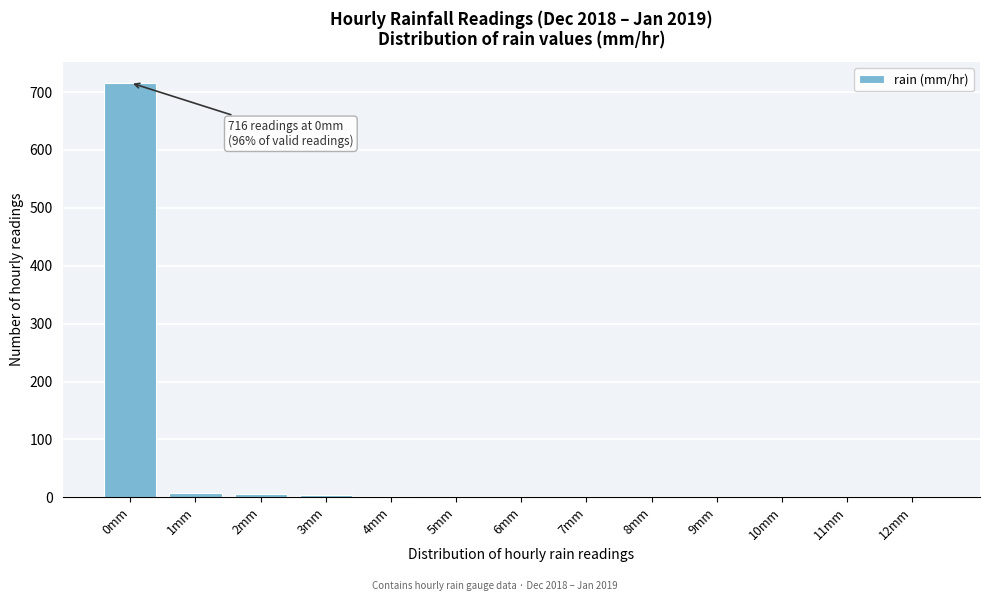

What is the maximum value shown in the chart?

716